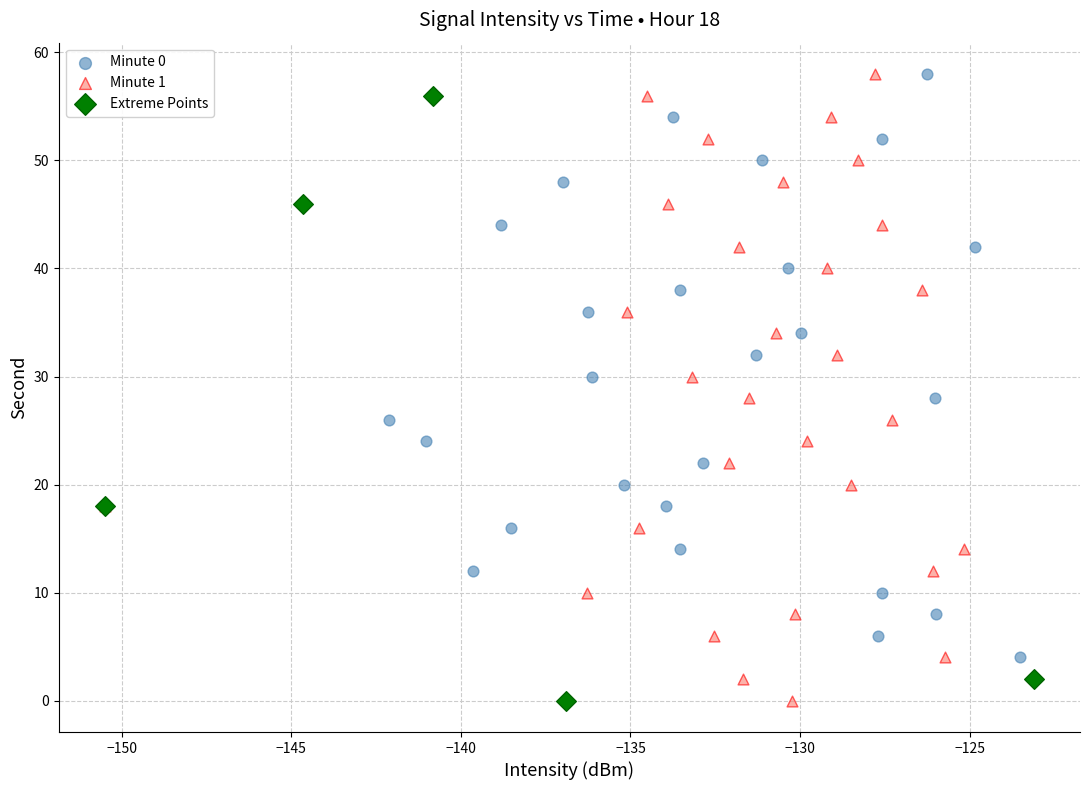

What are all the series names shown in the legend?

Minute 0, Minute 1, Extreme Points